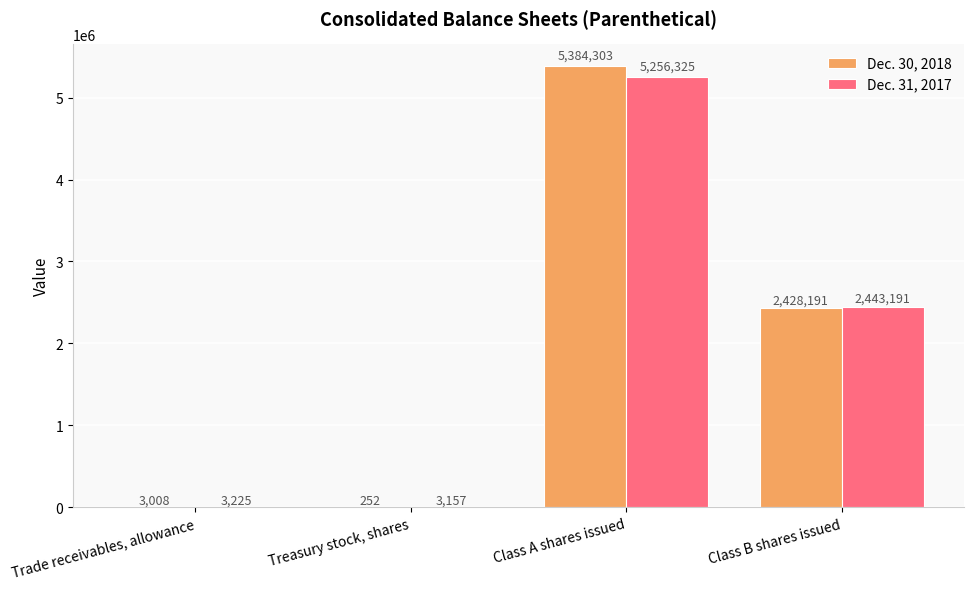

What is the maximum value shown in the chart?

5384303